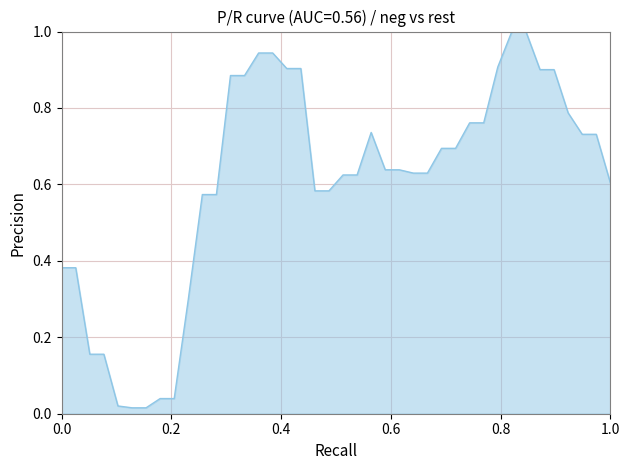

What is the greatest value displayed?

1.0